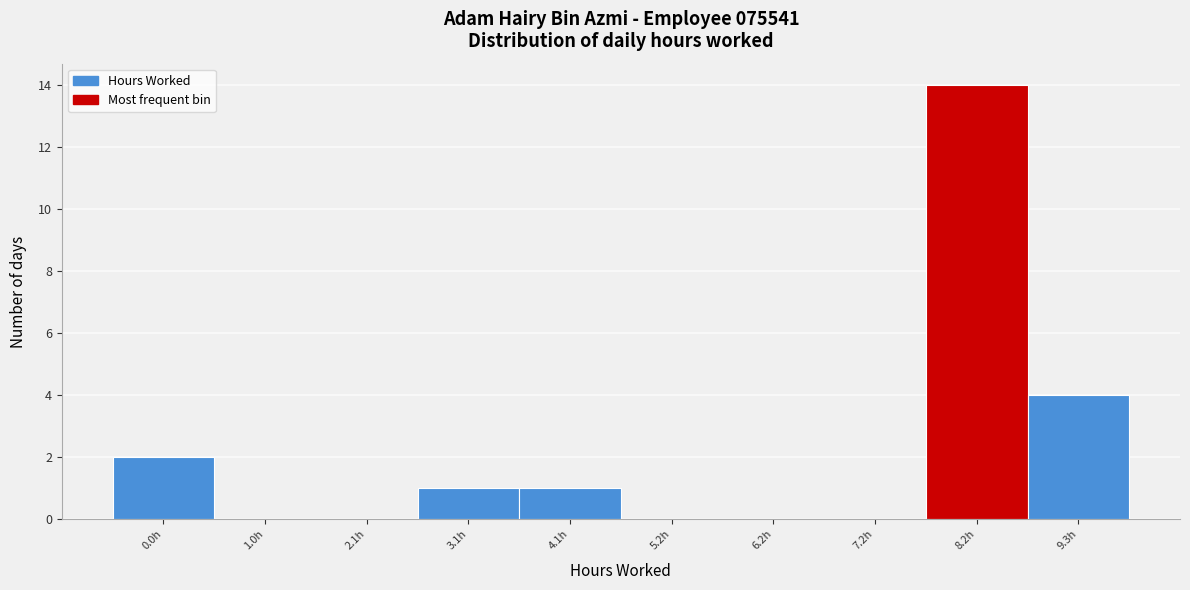

Reading left to right, what are all the values shown in this chart?

0.0h=2	1.0h=0	2.1h=0	3.1h=1	4.1h=1	5.2h=0	6.2h=0	7.2h=0	8.2h=14	9.3h=4